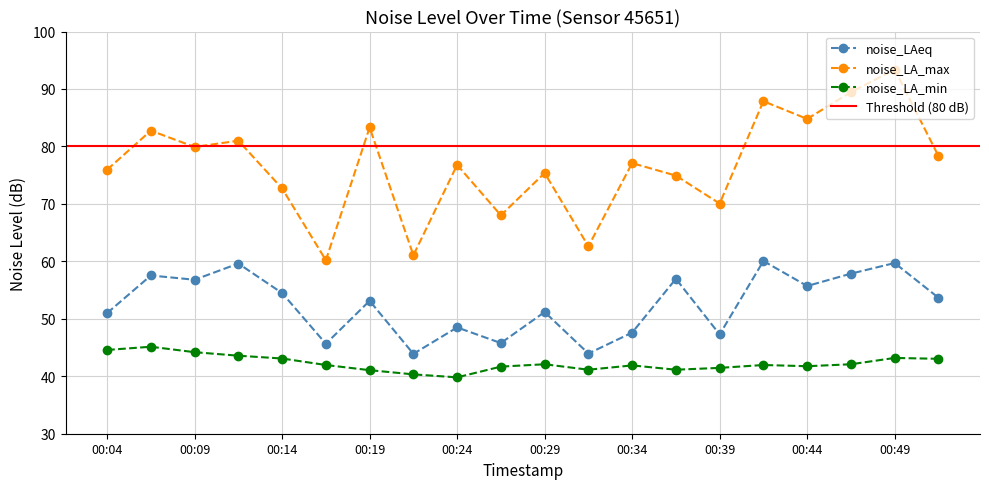

Reading left to right, transcribe all the data shown in this chart.

noise_LAeq: 00:04=51.0	00:06=57.5	00:09=56.8	00:11=59.6	00:14=54.5	00:16=45.7	00:19=53.1	00:21=43.9	00:24=48.5	00:26=45.8	00:29=51.2	00:31=44.0	00:34=47.6	00:36=57.0	00:39=47.3	00:41=60.1	00:44=55.7	00:46=57.9	00:49=59.7	00:51=53.7
noise_LA_max: 00:04=76.0	00:06=82.8	00:09=79.9	00:11=81.0	00:14=72.7	00:16=60.2	00:19=83.3	00:21=61.1	00:24=76.8	00:26=68.0	00:29=75.4	00:31=62.6	00:34=77.1	00:36=74.9	00:39=70.1	00:41=87.9	00:44=84.8	00:46=89.5	00:49=93.4	00:51=78.3
noise_LA_min: 00:04=44.6	00:06=45.1	00:09=44.2	00:11=43.6	00:14=43.1	00:16=42.0	00:19=41.1	00:21=40.3	00:24=39.8	00:26=41.7	00:29=42.1	00:31=41.1	00:34=41.9	00:36=41.1	00:39=41.5	00:41=42.0	00:44=41.8	00:46=42.1	00:49=43.2	00:51=43.0